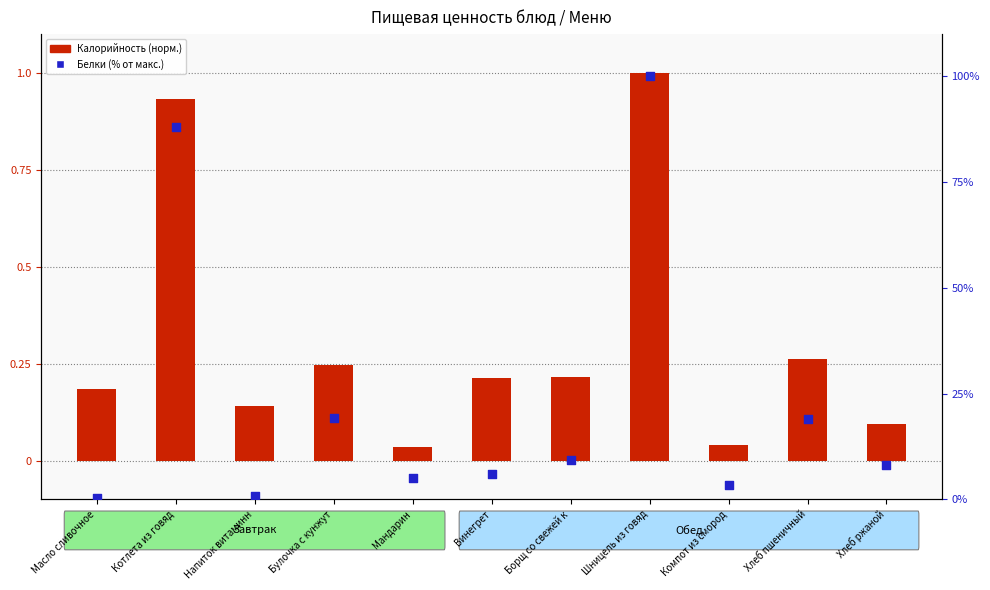

Which series contains the highest Y value?

Белки (% от макс.)